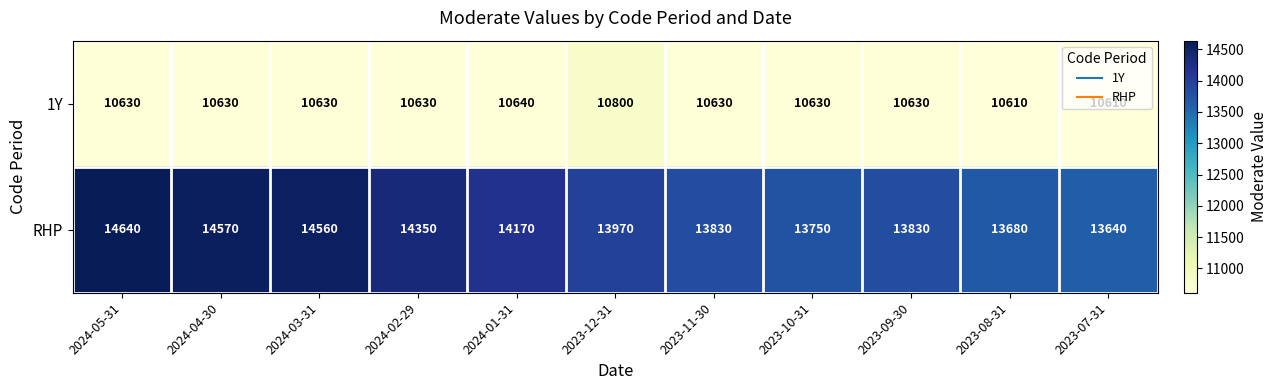

List the series in order of their peak value, highest first.

RHP, 1Y